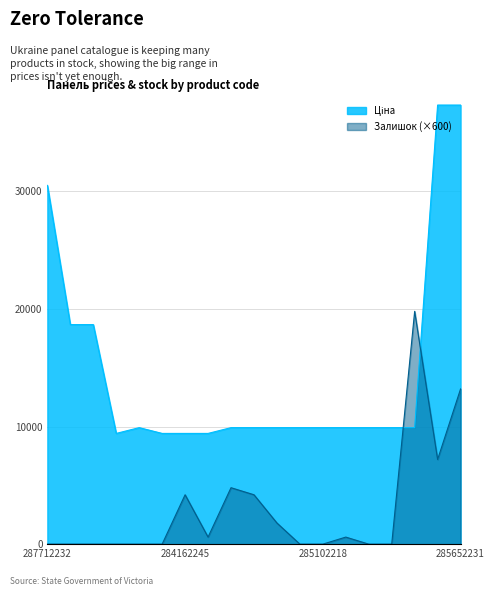

Read the Ціна value at 287712232.

30512.3